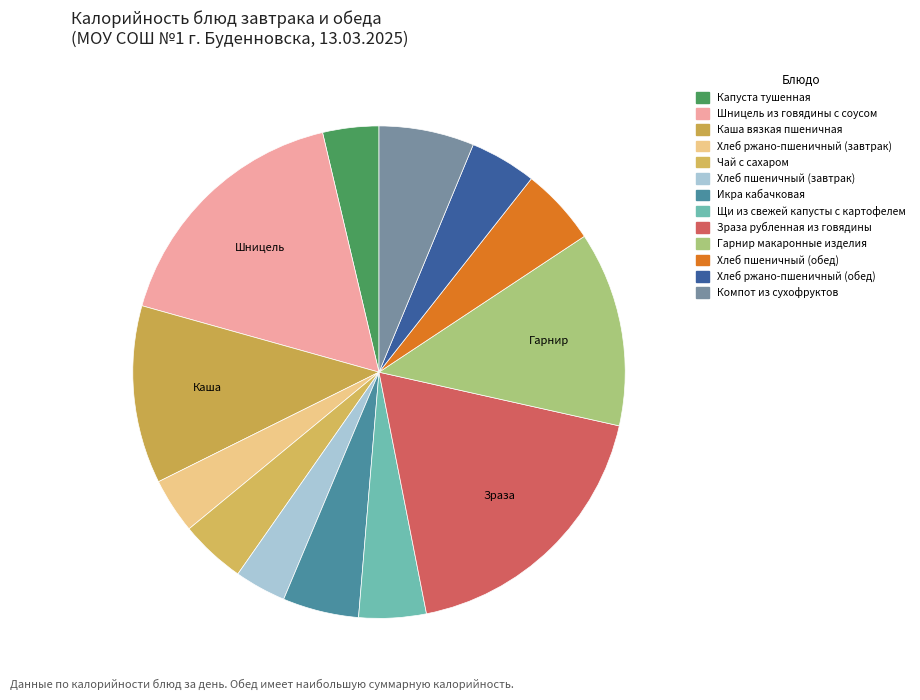

Which has a higher value, Хлеб ржано-пшеничный (обед) or Хлеб ржано-пшеничный (завтрак)?

Хлеб ржано-пшеничный (обед)